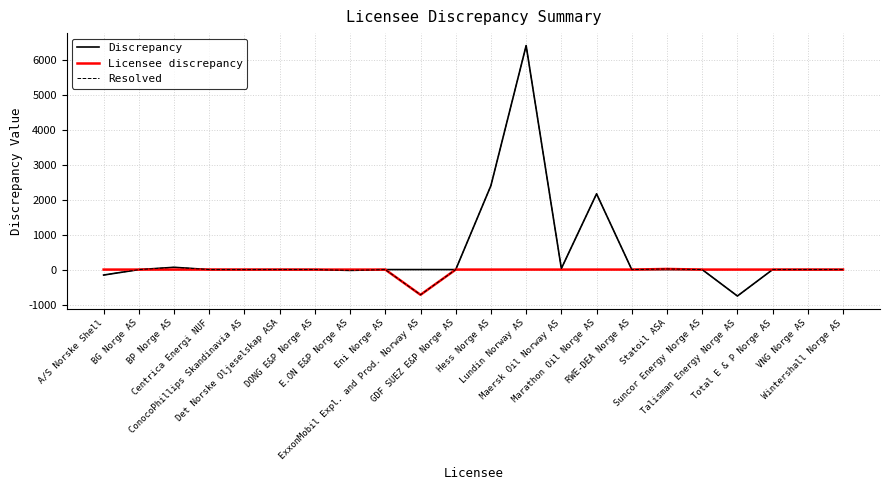

What is the minimum value for Resolved?

-755